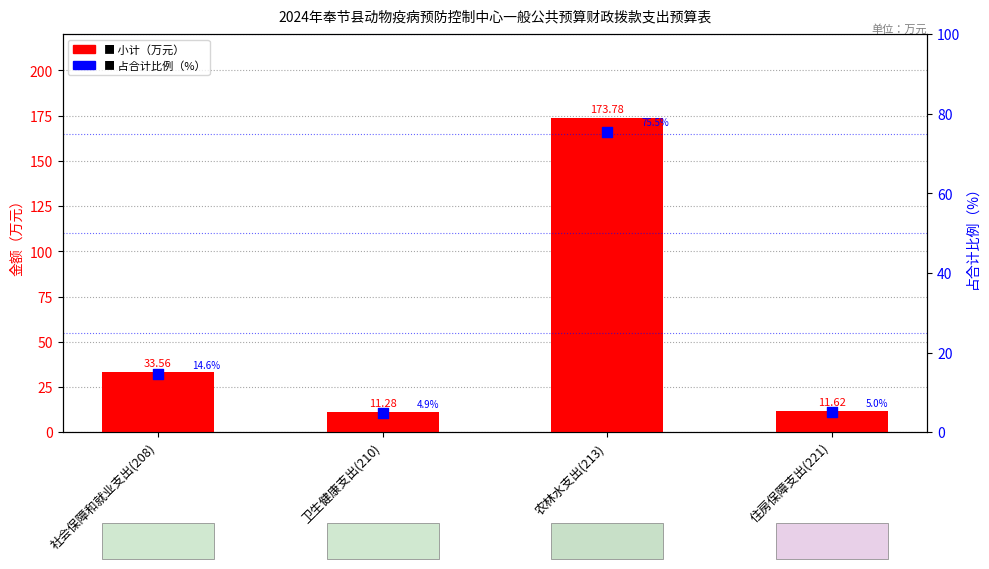

At how many categories does at least one series exceed 114?

1